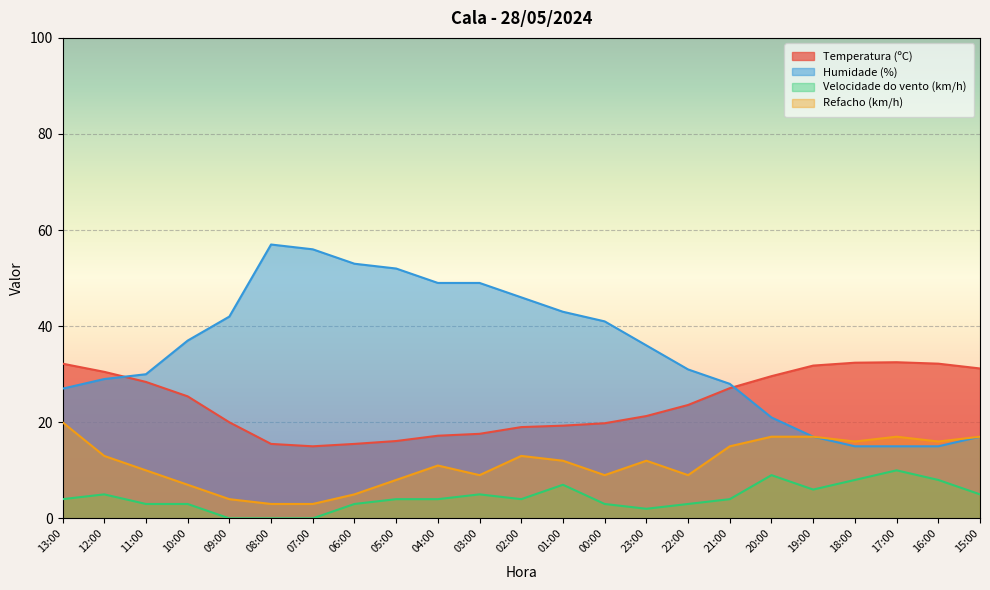

At which label does Velocidade do vento (km/h) first exceed 4?

12:00